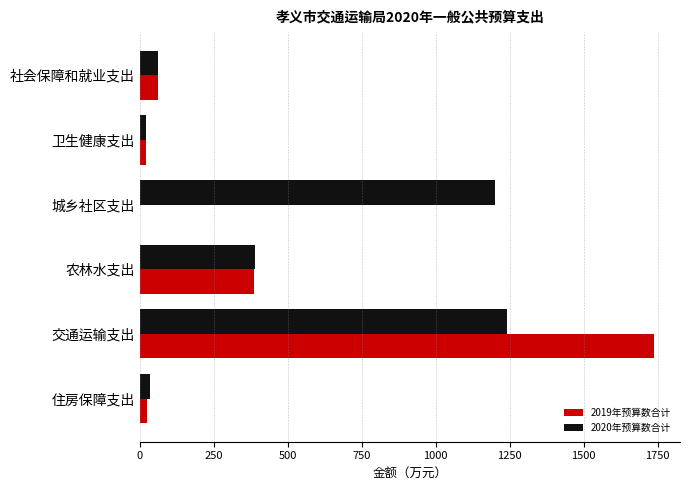

Which series has the widest spread of values?

2019年预算数合计